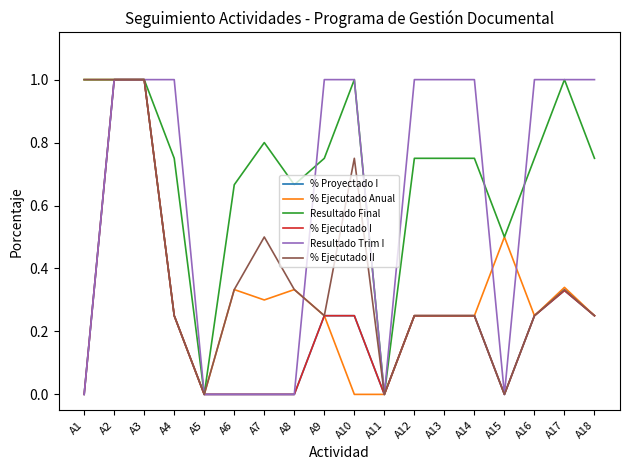

Does the chart display data point markers on the line(s)?

No